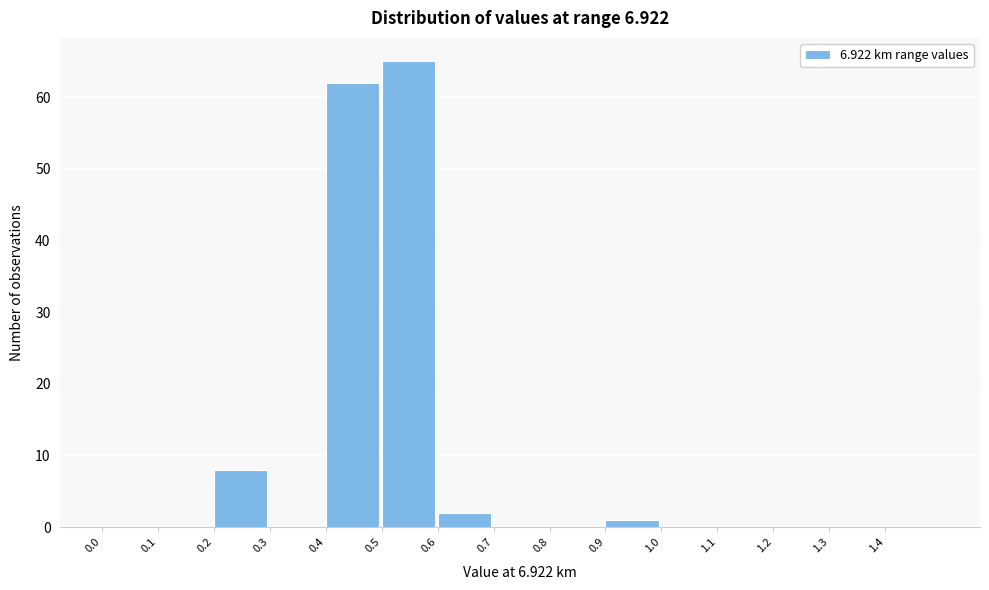

What is the height of the bar covering 0.5 to 0.6 on the x-axis? The values are not printed on the chart, so give them approximately, as read against the axis.

65